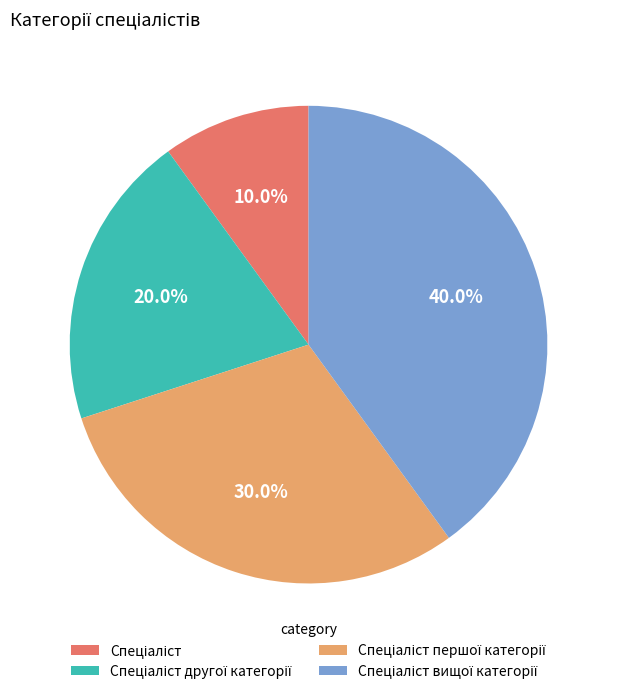

Is there any slice that represents more than half of the pie?

No